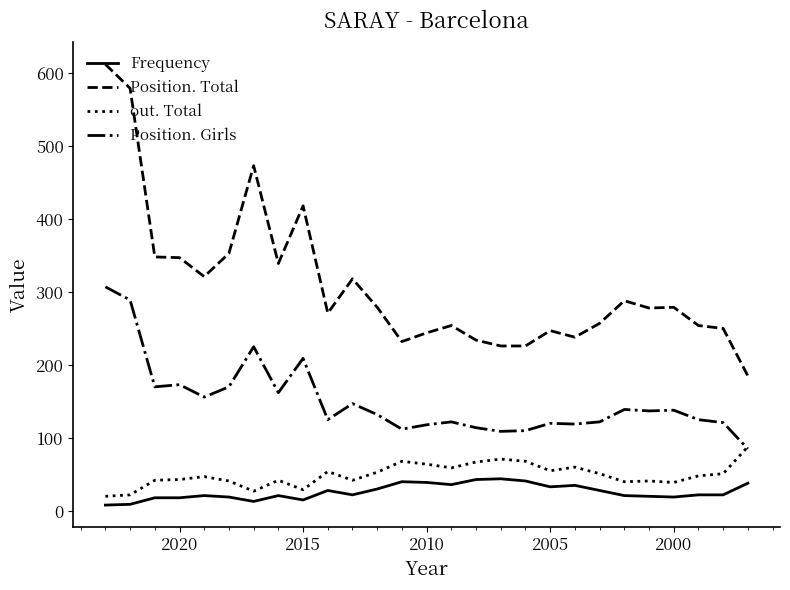

How many categories are shown in the chart?

27